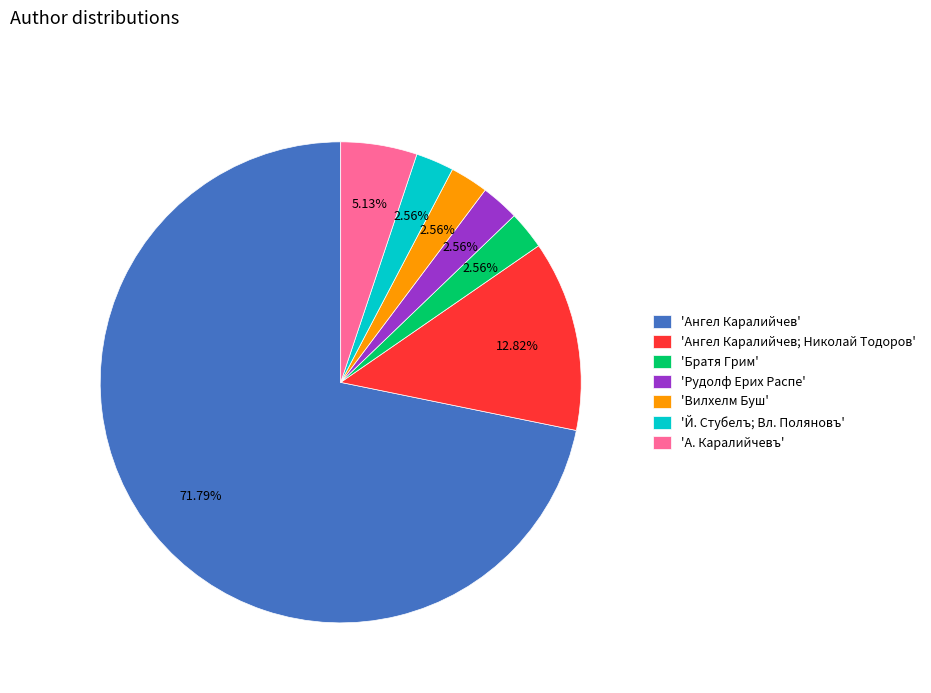

Does 'Рудолф Ерих Распе' account for over 50% of the chart?

No